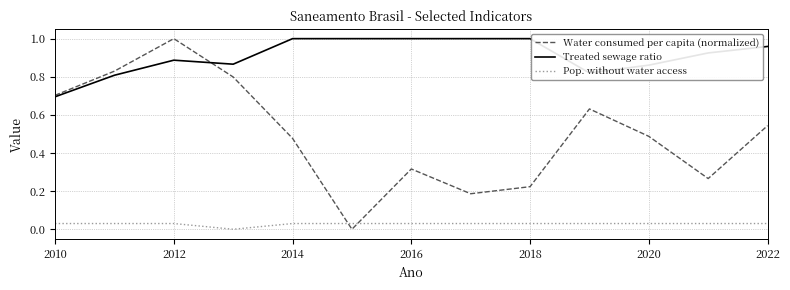

What is the sum of all Treated sewage ratio values?

11.8